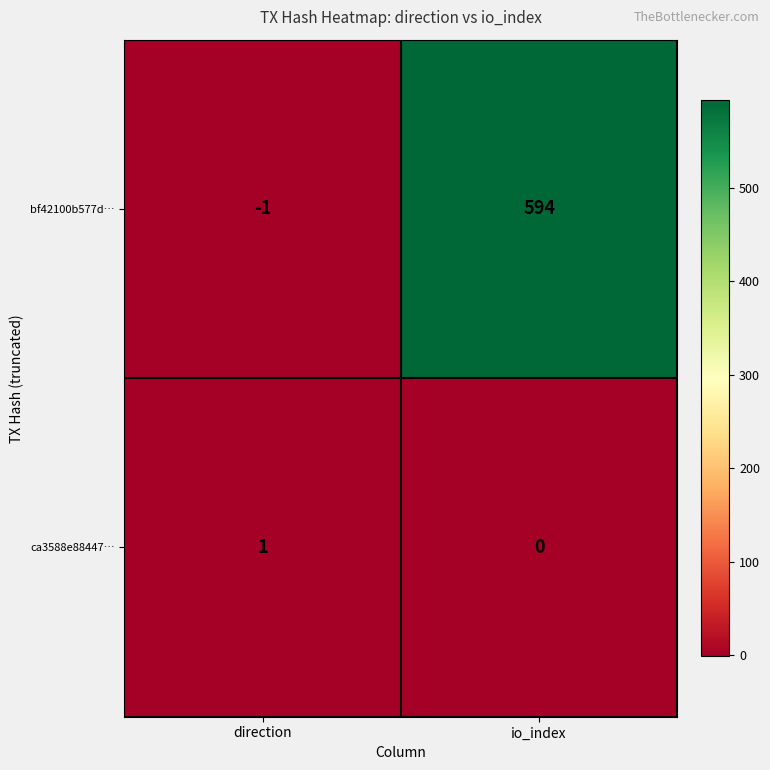

Rank the series by their average value, from lowest to highest.

ca3588e88447…, bf42100b577d…